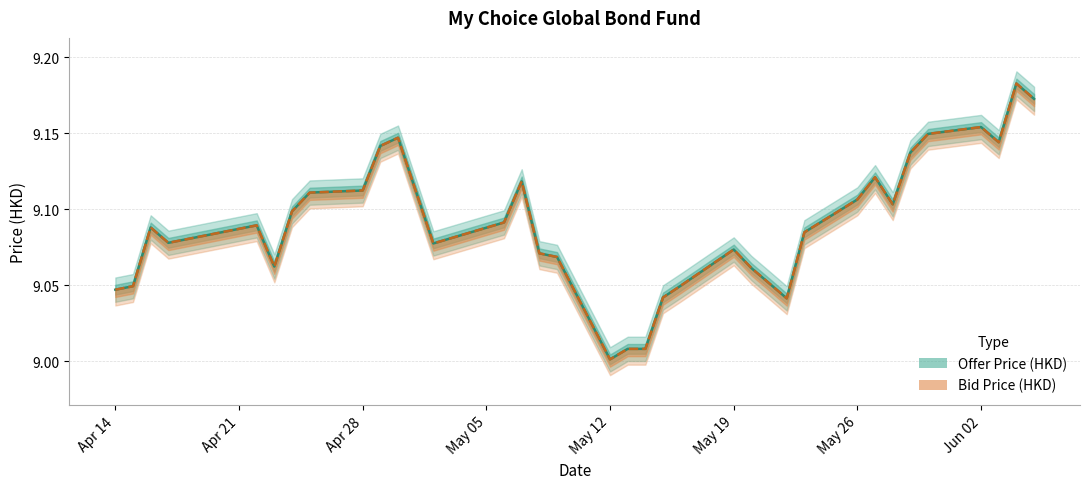

What are all the series names shown in the legend?

Offer Price (HKD), Bid Price (HKD)